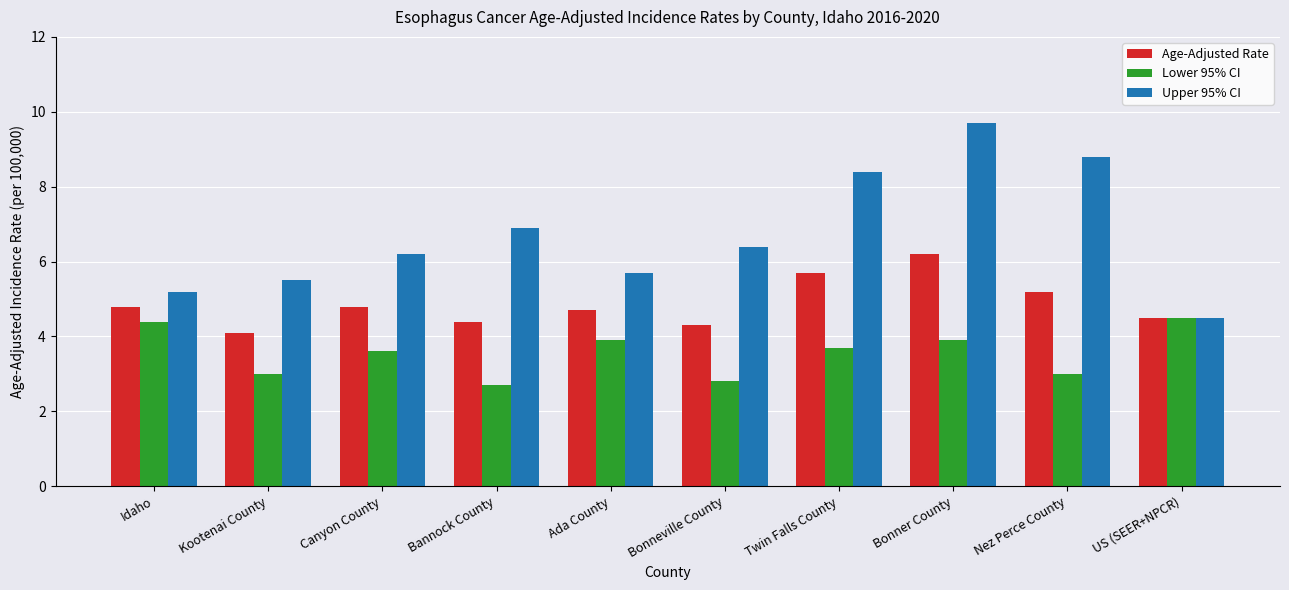

What is the average value of the Upper 95% CI series?

6.7